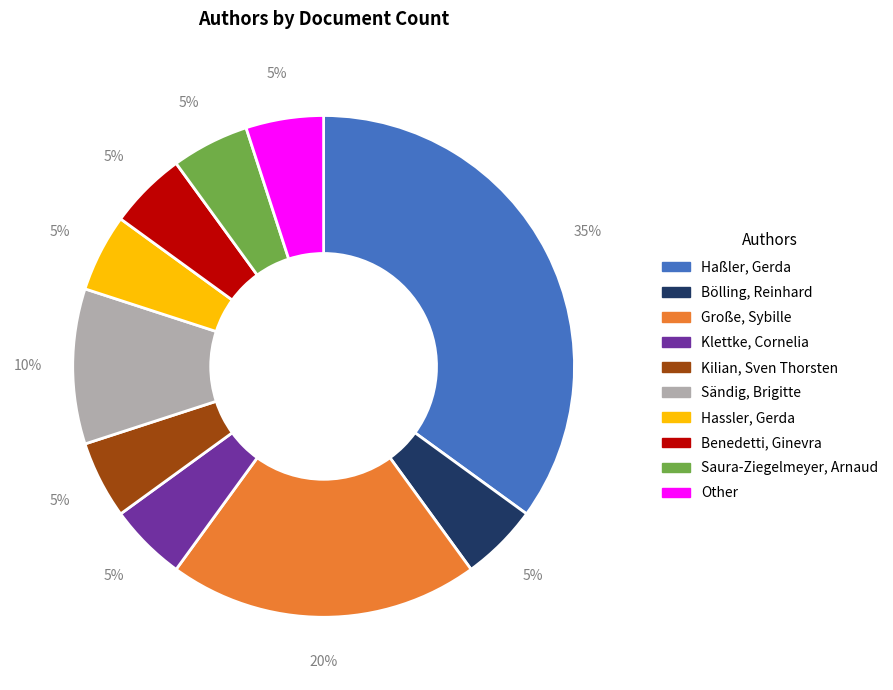

Do Bölling, Reinhard and Saura-Ziegelmeyer, Arnaud together represent more than half of the pie?

No